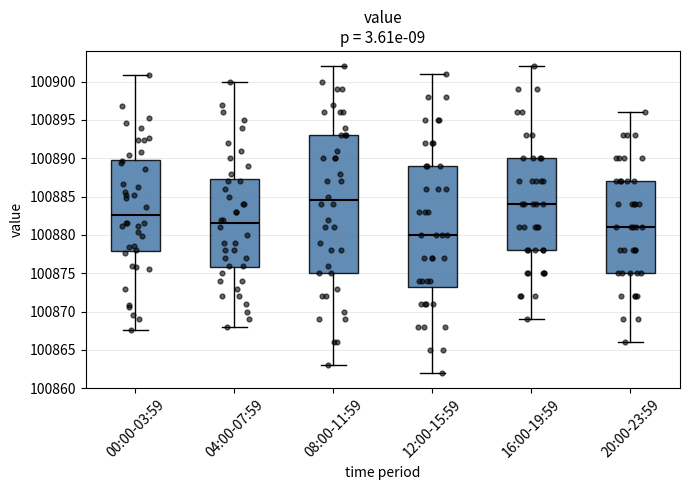

Reading left to right, transcribe this box plot: for each box, give where its median line is, the range the box spans, and where its two whiskers end, as read against the y-axis. The values are not printed on the chart, so give them approximately, as read against the axis.

00:00-03:59: median 100882.5, box 100878.0 to 100890.0, whiskers 100867.5 to 100901.0
04:00-07:59: median 100881.5, box 100876.0 to 100887.5, whiskers 100868.0 to 100900.0
08:00-11:59: median 100884.5, box 100875.0 to 100893.0, whiskers 100863.0 to 100902.0
12:00-15:59: median 100880.0, box 100873.5 to 100889.0, whiskers 100862.0 to 100901.0
16:00-19:59: median 100884.0, box 100878.0 to 100890.0, whiskers 100869.0 to 100902.0
20:00-23:59: median 100881.0, box 100875.0 to 100887.0, whiskers 100866.0 to 100896.0